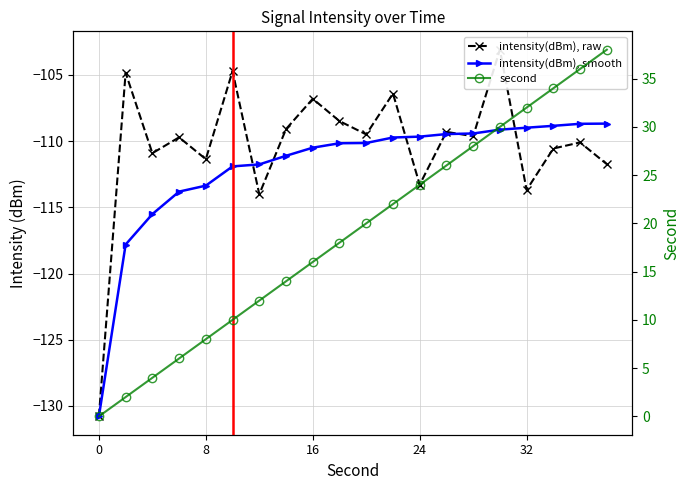

What is the value of the intensity(dBm), smooth point at the 14th from the left?

-109.5